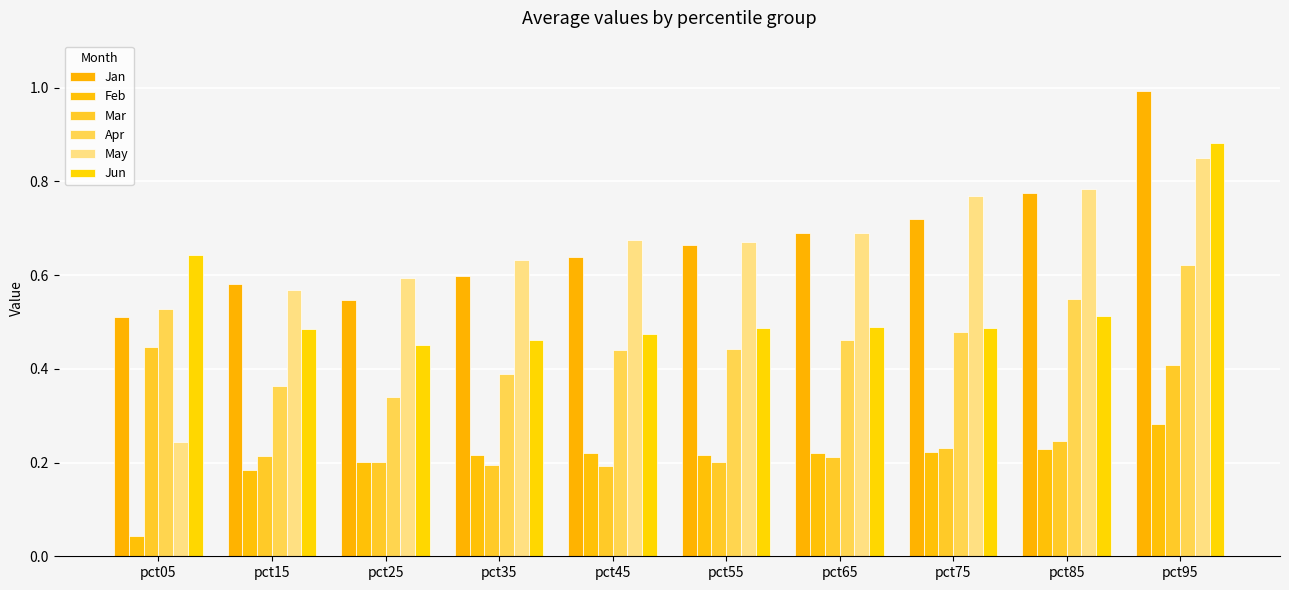

At which category is the sum across all series the highest?

pct95